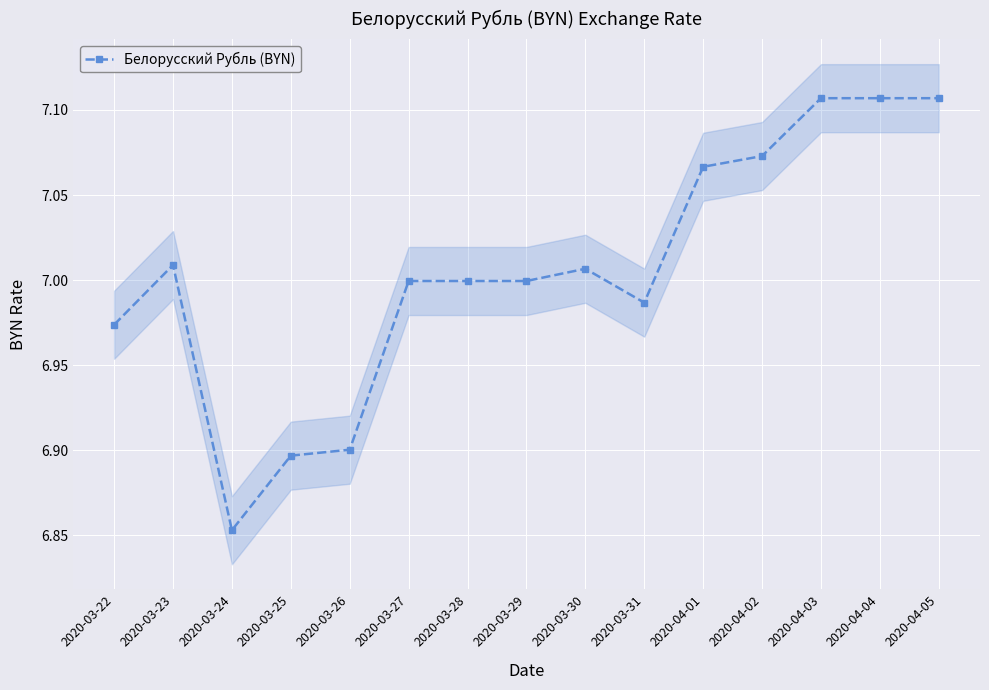

The value at 2020-03-23 is 7.0. True or false?

True